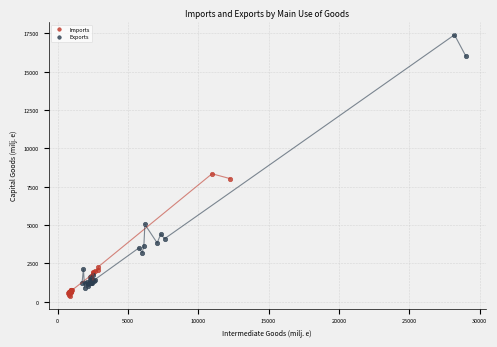

Which series reaches the maximum Y coordinate?

Exports